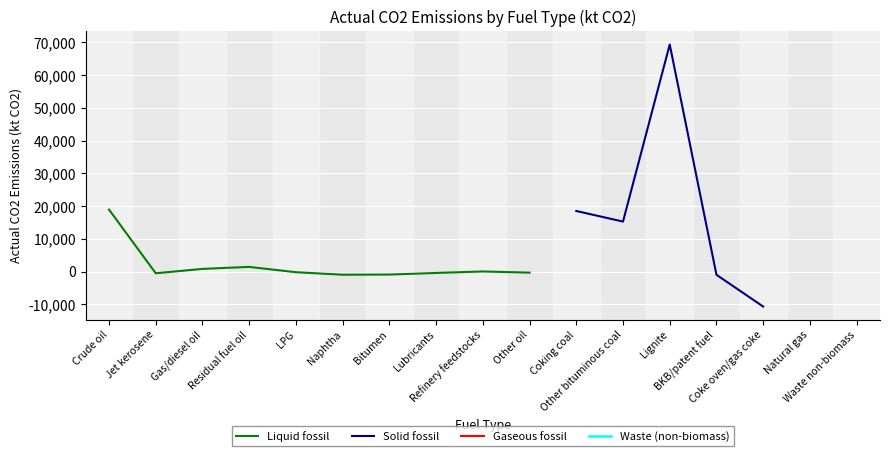

What is the label of the 15th point from the left?

Coke oven/gas coke